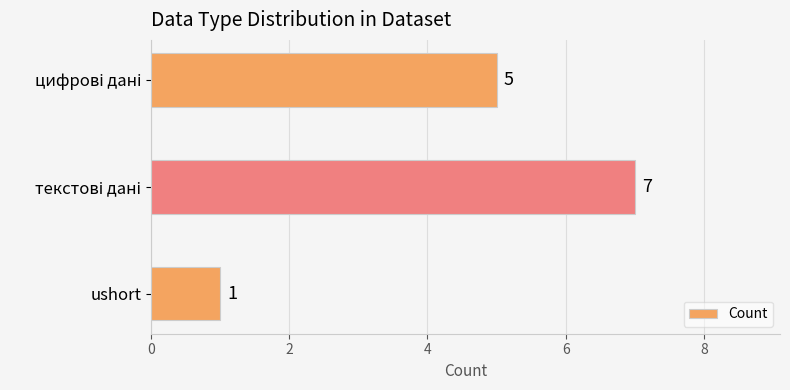

Reading bottom to top, list all the values displayed in this chart.

1	7	5